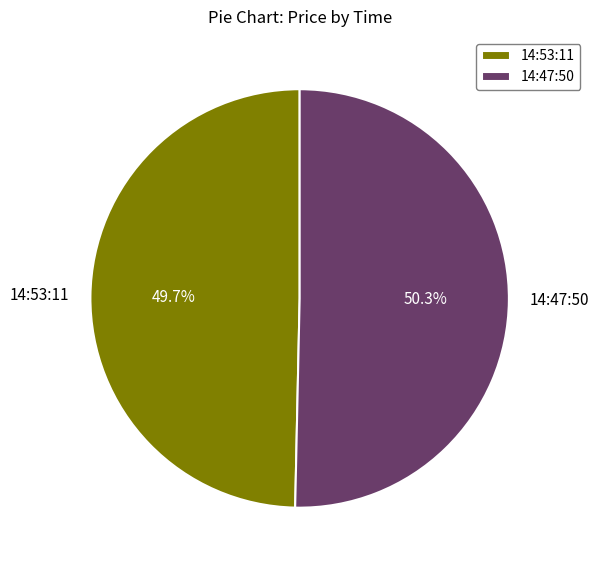

Is it true that 14:47:50 is 50% of the pie?

True